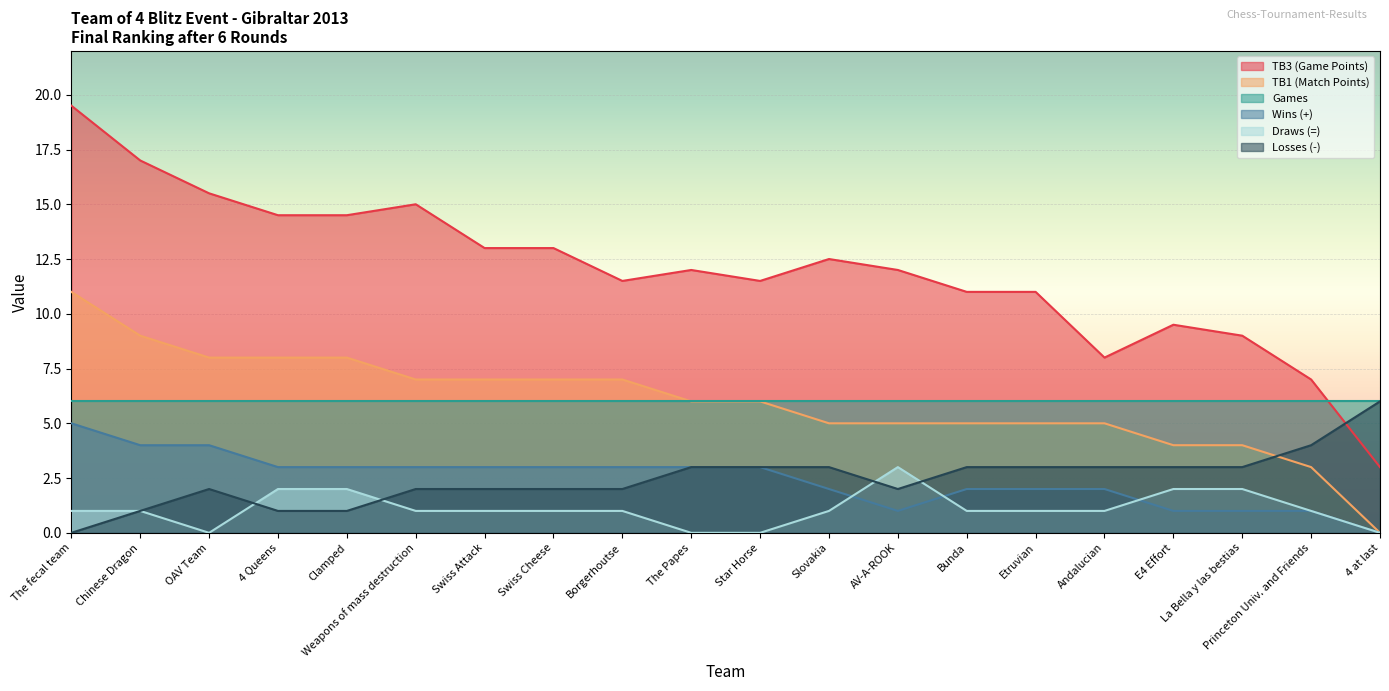

True or false: TB3 (Game Points) and Wins (+) cross at least once.

False